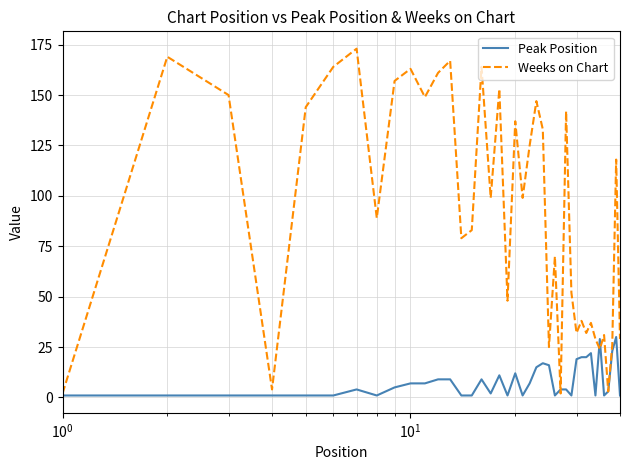

Which series has the largest range (max minus min)?

Weeks on Chart